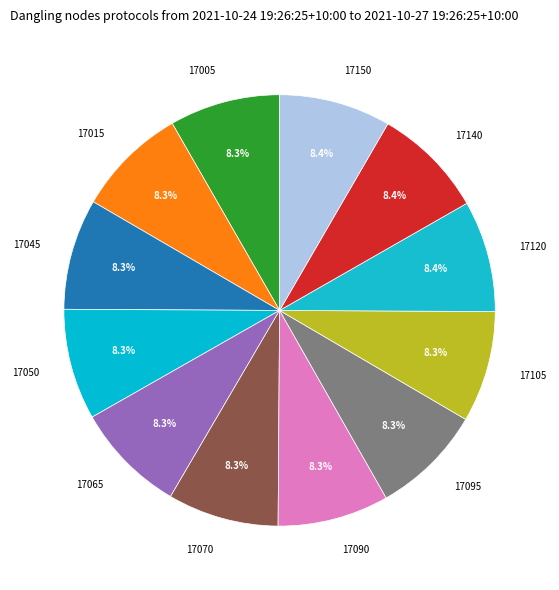

Approximately how many times larger is the value at 17005 compared to 17140?

1.0